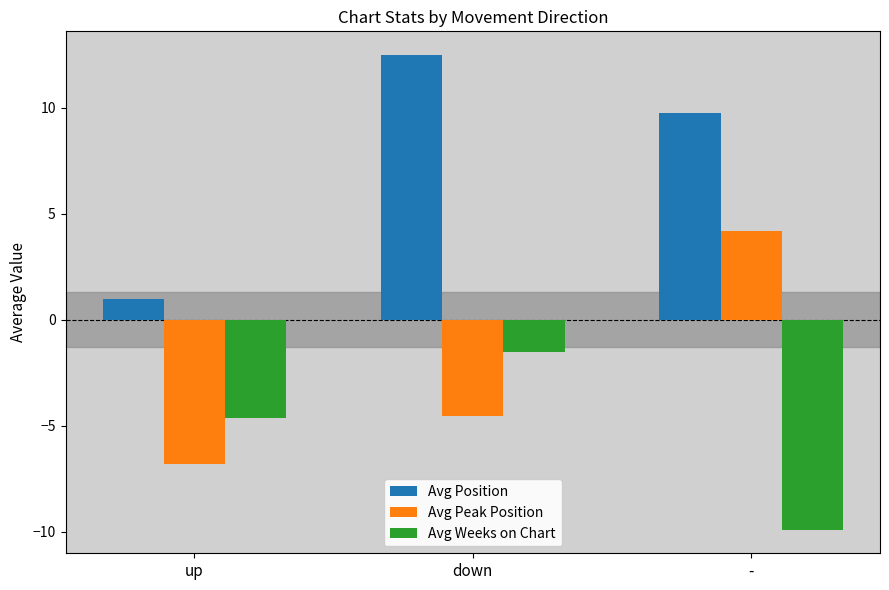

What is the total value across all series at down?

6.4